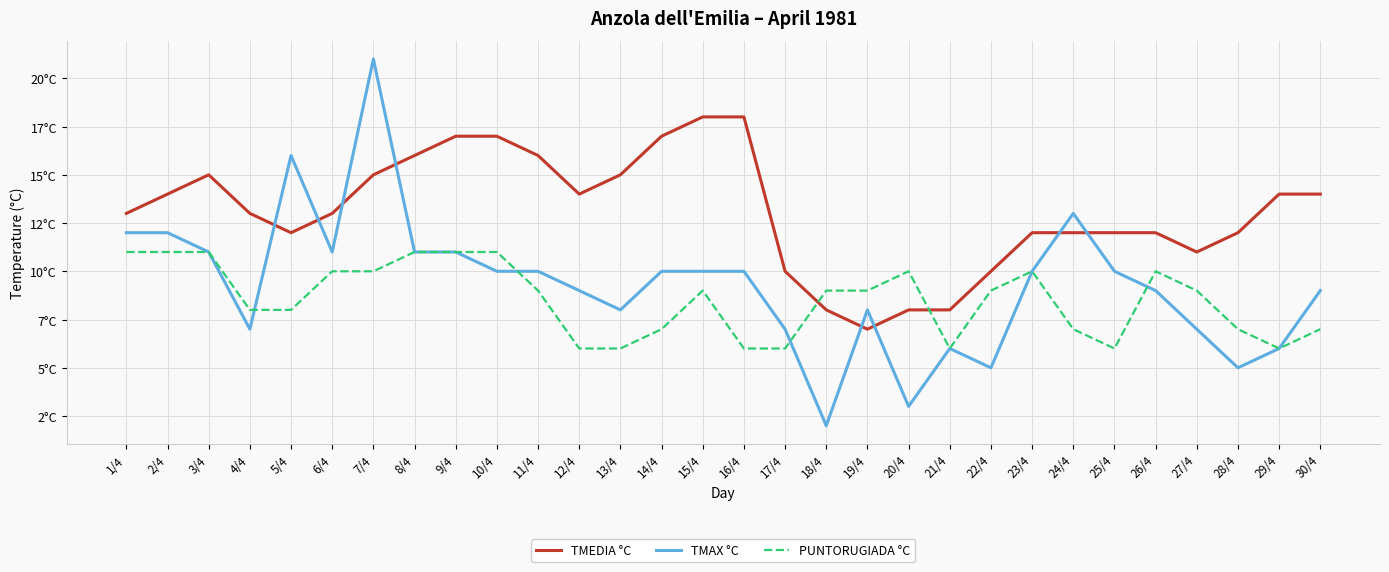

List the series in order of their peak value, highest first.

TMAX °C, TMEDIA °C, PUNTORUGIADA °C